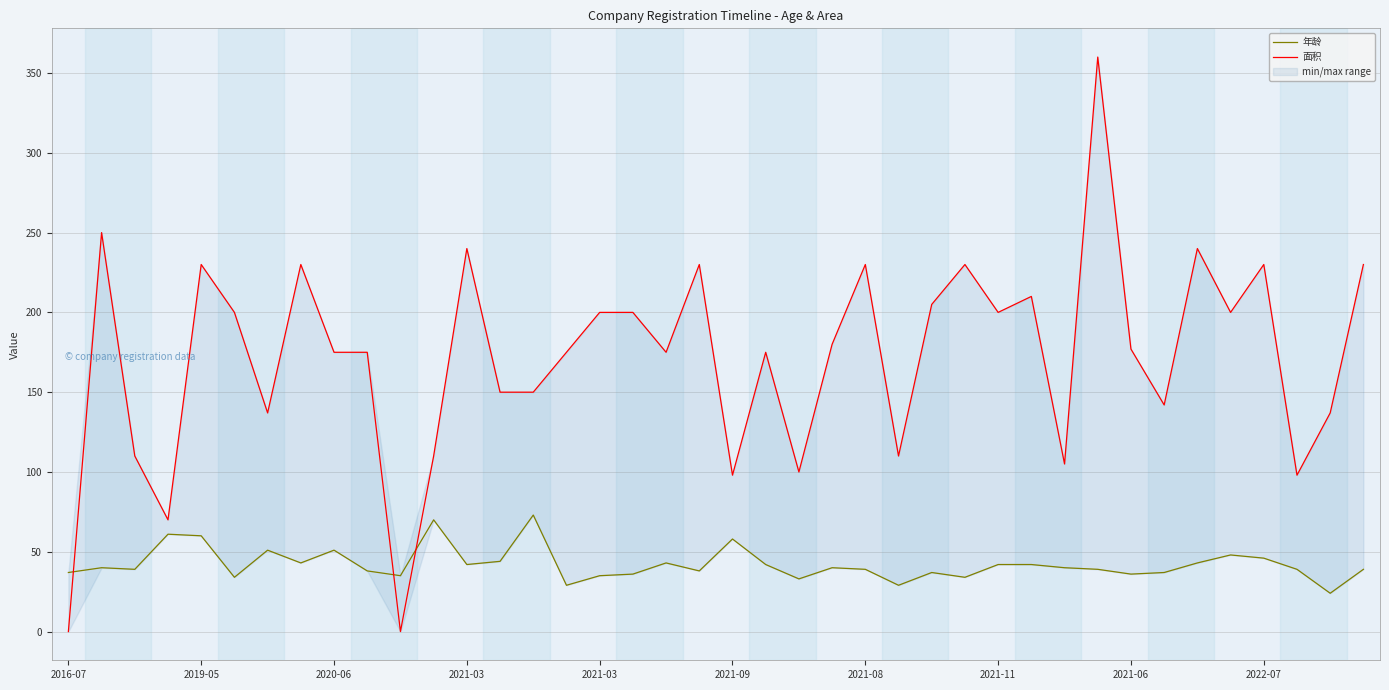

After their last crossing, which series has the higher values: 年龄 or 面积?

面积